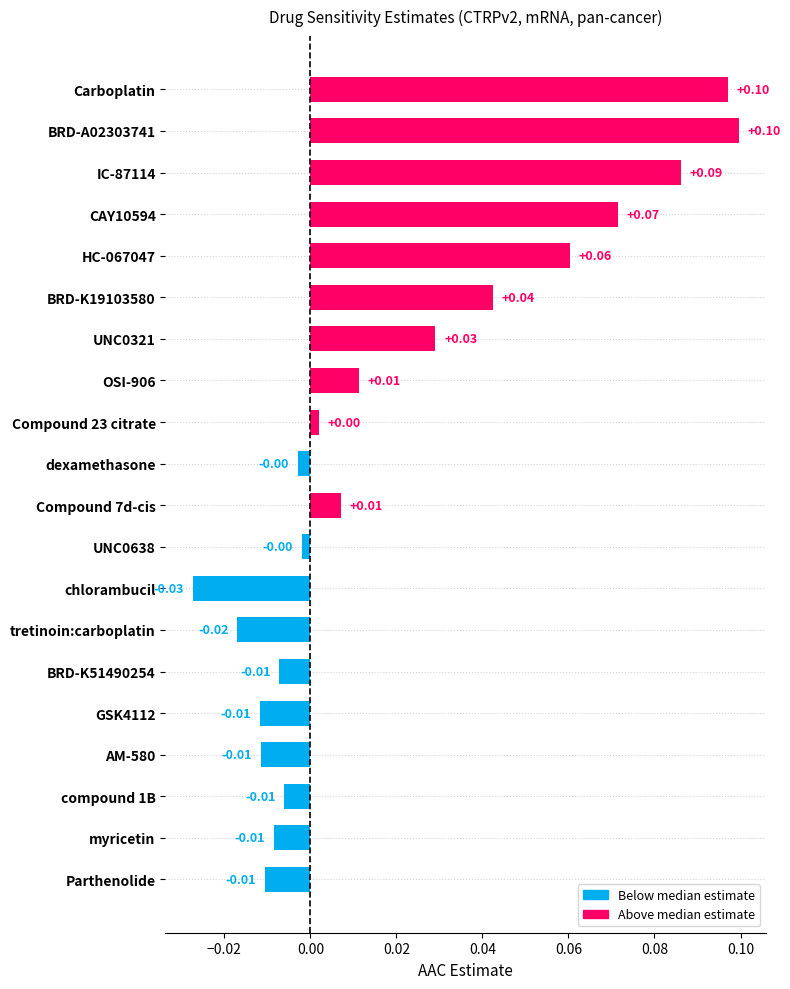

Which label corresponds to the smallest value in the chart?

chlorambucil